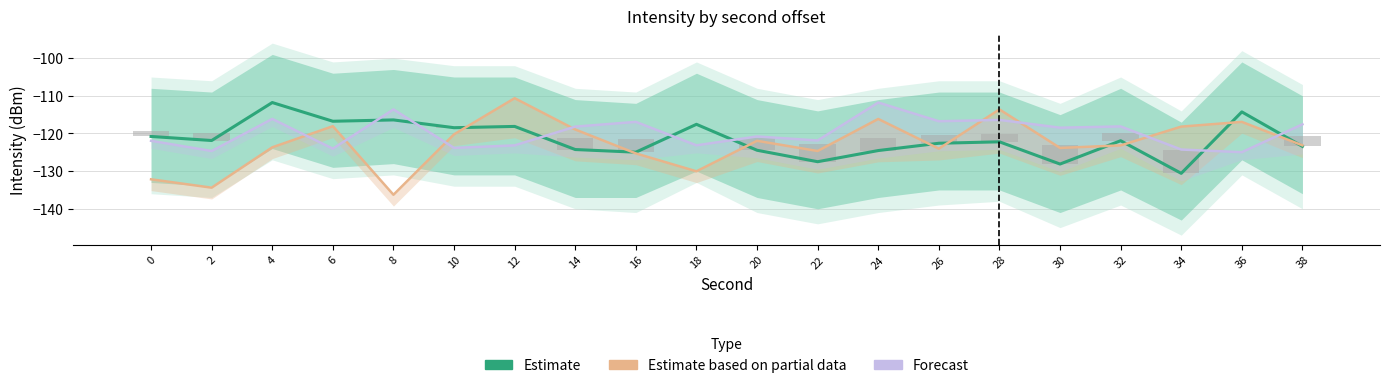

Reading left to right, extract all data points from this chart.

Estimate: -120.8	-121.9	-111.8	-116.8	-116.4	-118.5	-118.1	-124.3	-125.0	-117.6	-124.5	-127.5	-124.5	-122.6	-122.2	-128.1	-121.9	-130.6	-114.3	-123.4
Estimate based on partial data: -132.2	-134.4	-123.7	-118.1	-136.3	-120.2	-110.6	-118.9	-125.3	-130.0	-121.9	-124.7	-116.1	-124.0	-113.6	-123.8	-123.2	-118.2	-116.9	-123.1
Forecast: -121.9	-124.7	-116.1	-124.0	-113.6	-123.8	-123.2	-118.2	-116.9	-123.1	-120.8	-121.9	-111.8	-116.8	-116.4	-118.5	-118.1	-124.3	-125.0	-117.6